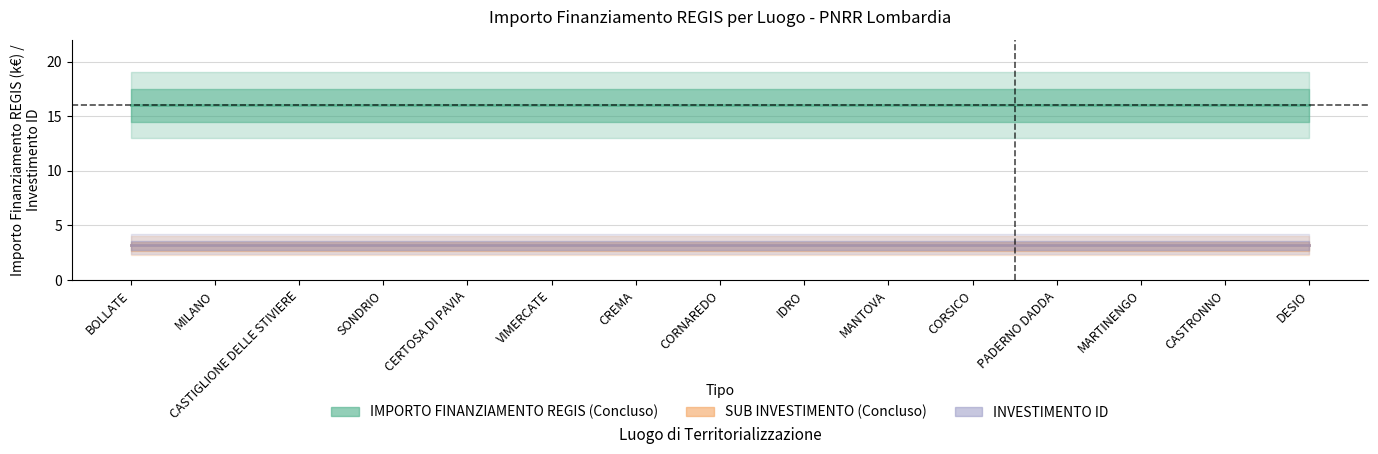

What is the total value across all series at CREMA?

22.4